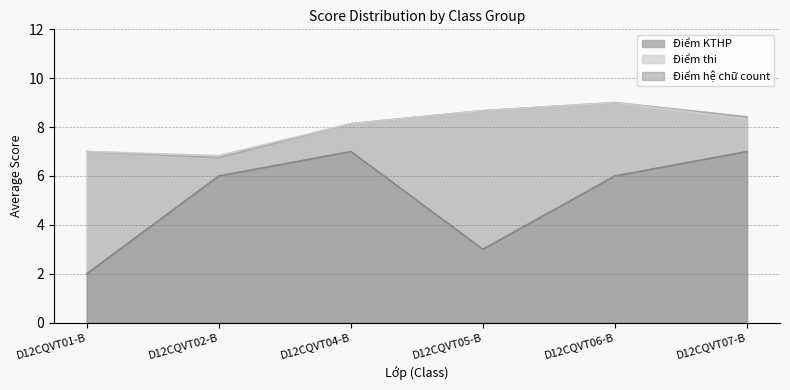

Which series has the largest total across all categories?

Điểm KTHP